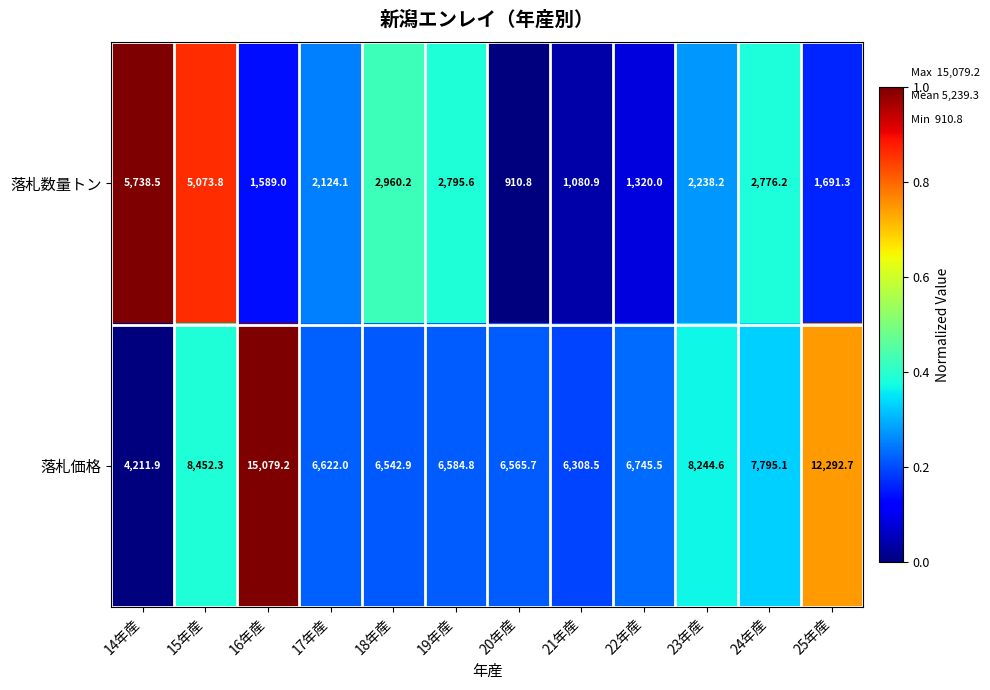

Reading left to right, extract all data points from this chart.

落札数量トン: 14年産=5738.5	15年産=5073.8	16年産=1589.0	17年産=2124.1	18年産=2960.2	19年産=2795.6	20年産=910.8	21年産=1080.9	22年産=1320.0	23年産=2238.2	24年産=2776.2	25年産=1691.3
落札価格: 14年産=4211.9	15年産=8452.3	16年産=15079.2	17年産=6622.0	18年産=6542.9	19年産=6584.8	20年産=6565.7	21年産=6308.5	22年産=6745.5	23年産=8244.6	24年産=7795.1	25年産=12292.7